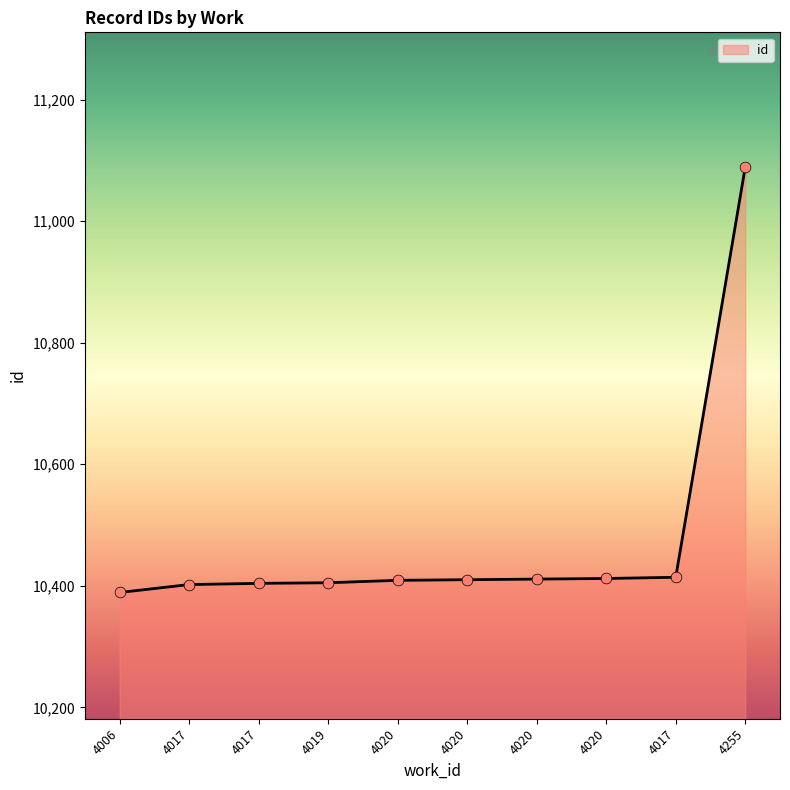

What is the ratio of the value at 4020 to the value at 4019?

1.0